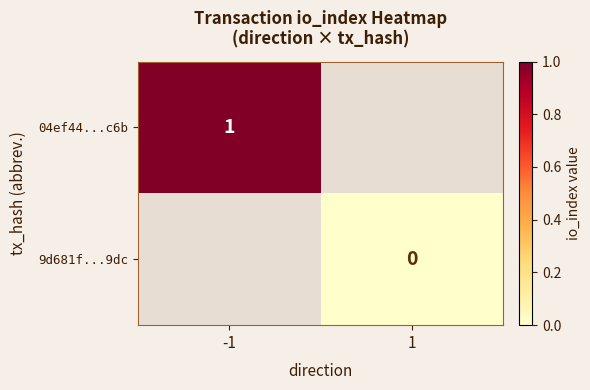

The 04ef44...c6b series shows 1 at -1. True or false?

True